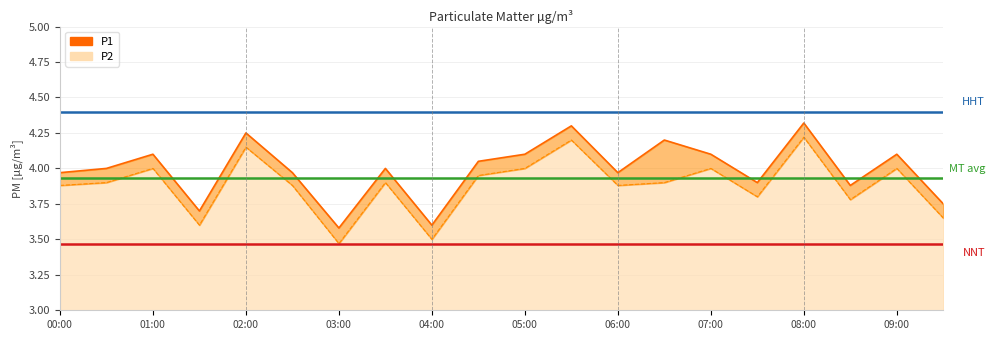

Which has a higher value, 09:00 or 00:00?

09:00